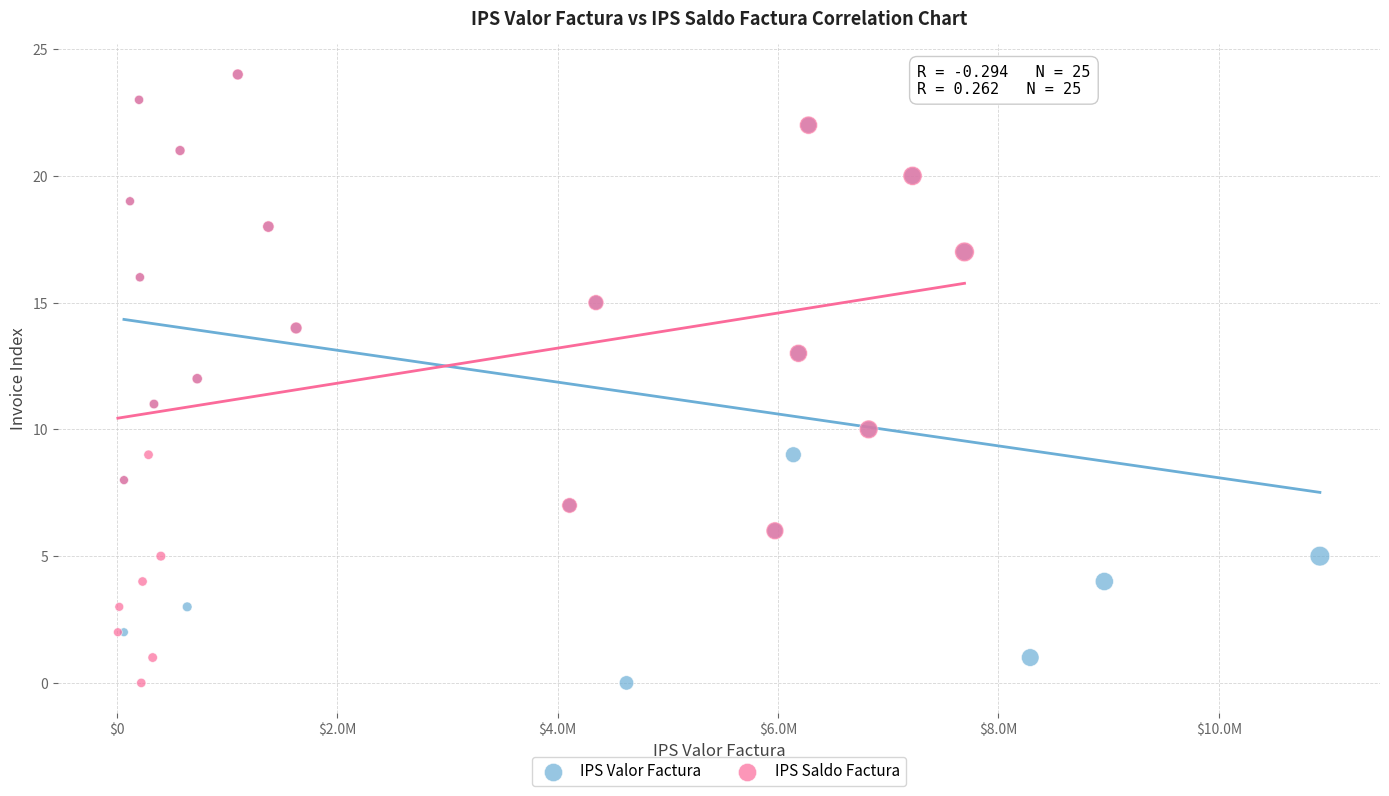

What are all the series names shown in the legend?

IPS Valor Factura, IPS Saldo Factura